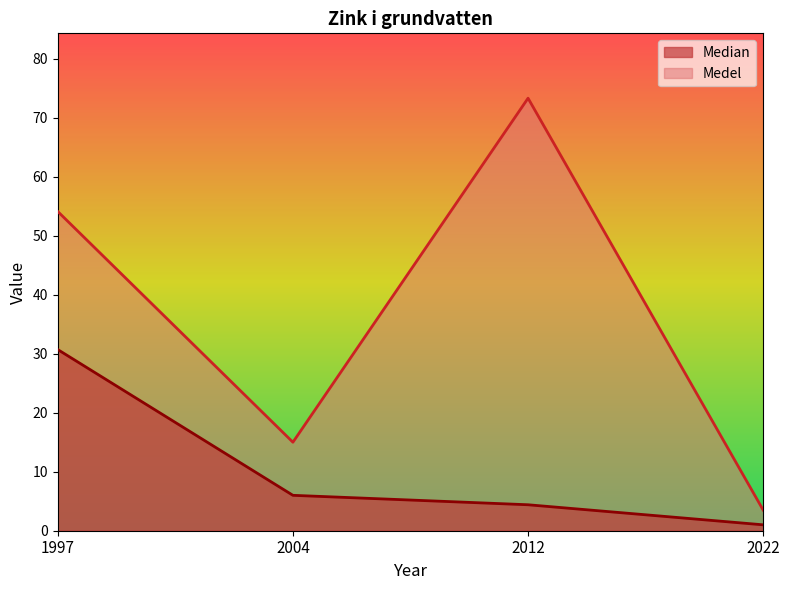

Reading left to right, transcribe all the data shown in this chart.

Median: 30.7	6.0	4.4	1.0
Medel: 54.1	15.0	73.3	3.5